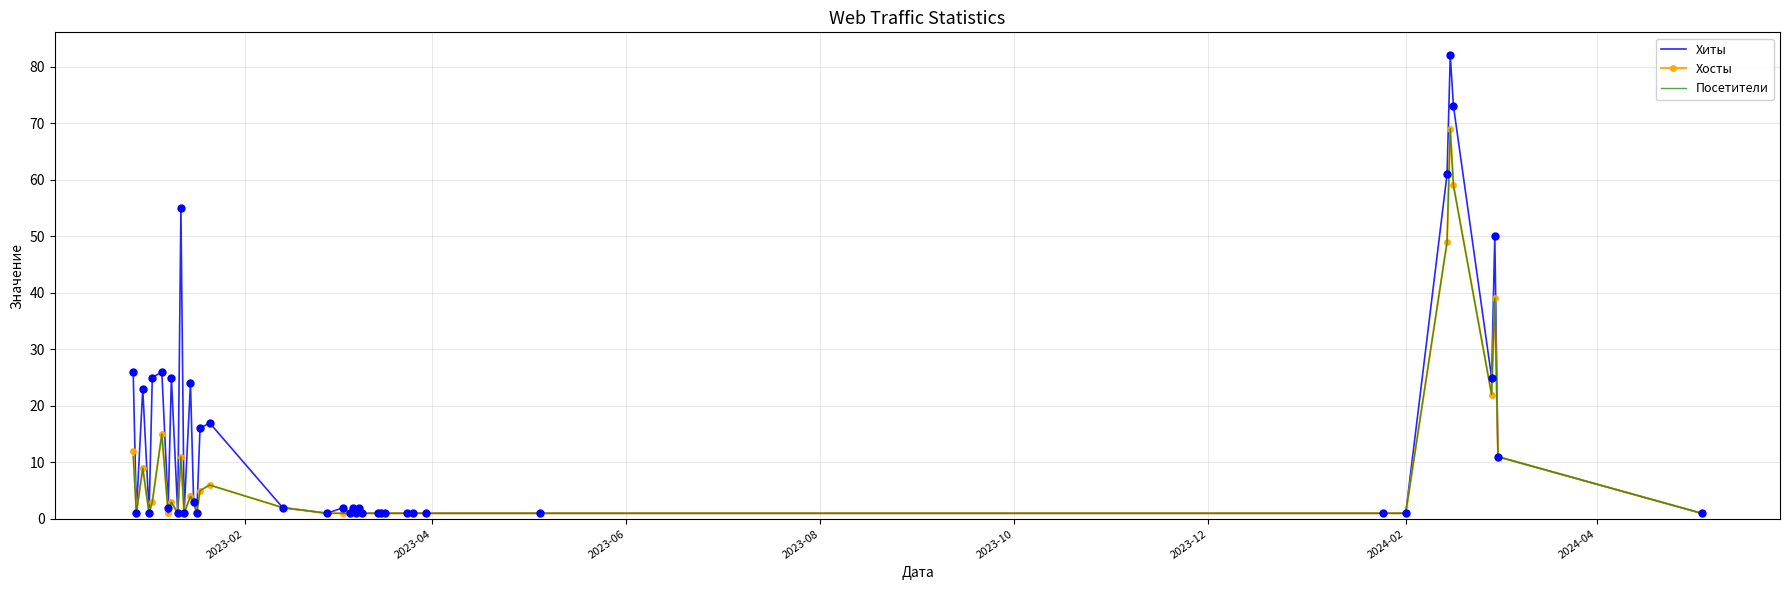

Which series has the largest total across all categories?

Хиты